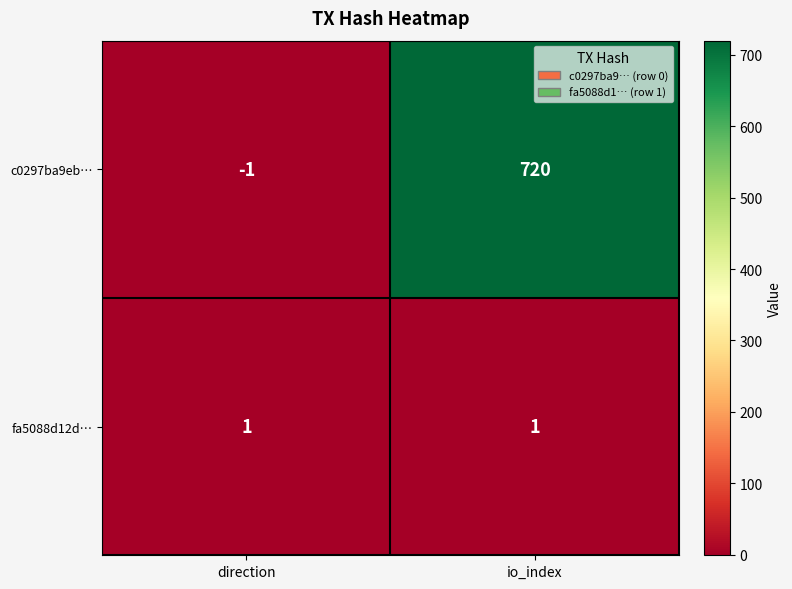

Which series has the widest spread of values?

c0297ba9eb…